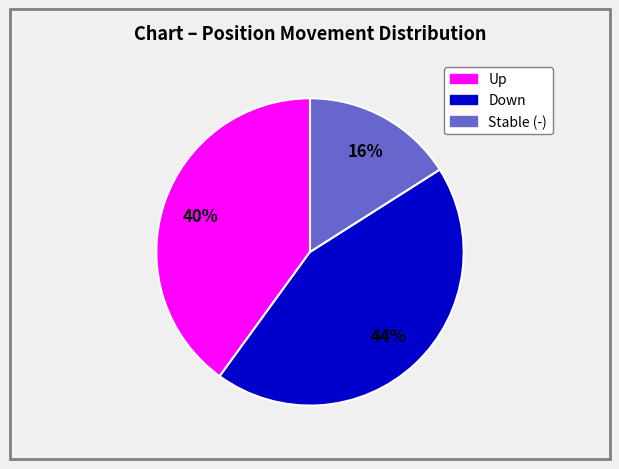

Is there a majority slice in this chart?

No